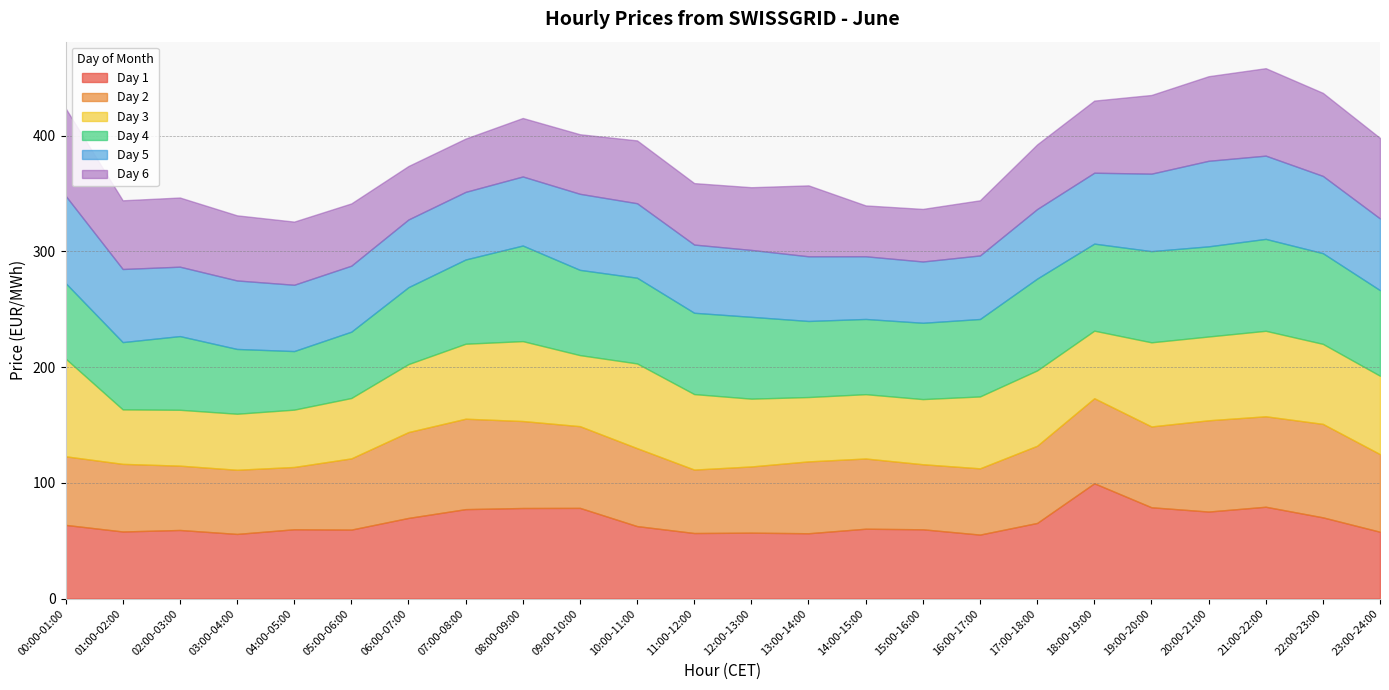

Which category has the highest value in the Day 2 series?

22:00-23:00